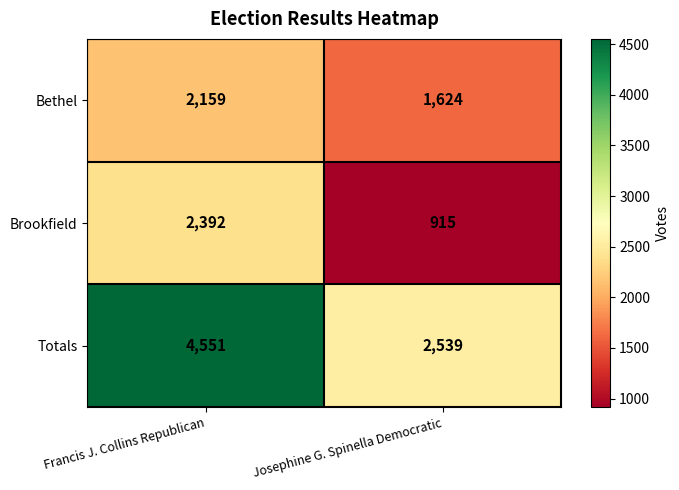

What is the difference between the Brookfield values at Josephine G. Spinella Democratic and Francis J. Collins Republican?

1477